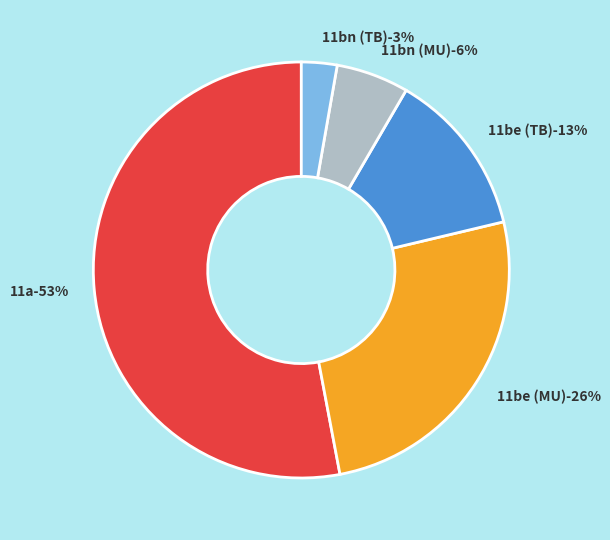

Combined, do 11a and 11bn (TB) account for over 50%?

Yes